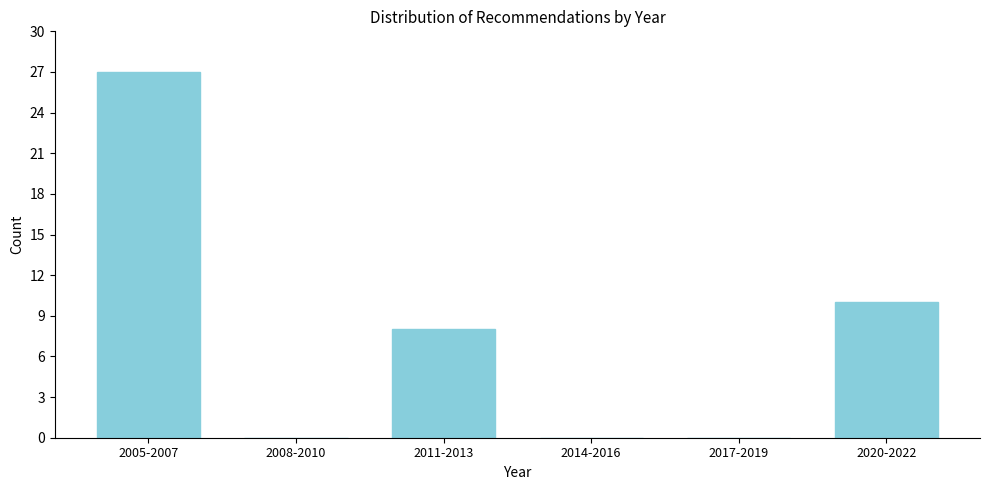

Reading left to right, extract all data points from this chart.

2005-2007=27	2008-2010=0	2011-2013=8	2014-2016=0	2017-2019=0	2020-2022=10